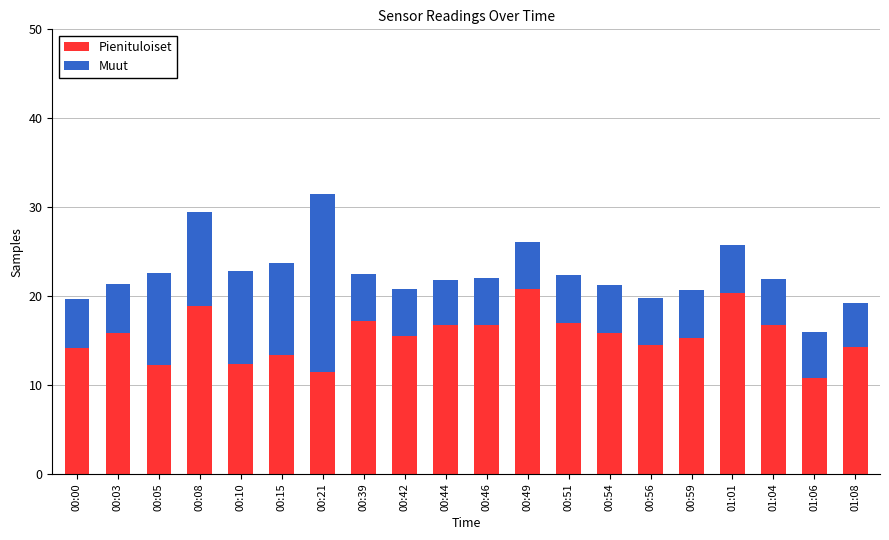

Where does the Pienituloiset series first go above 15?

00:03